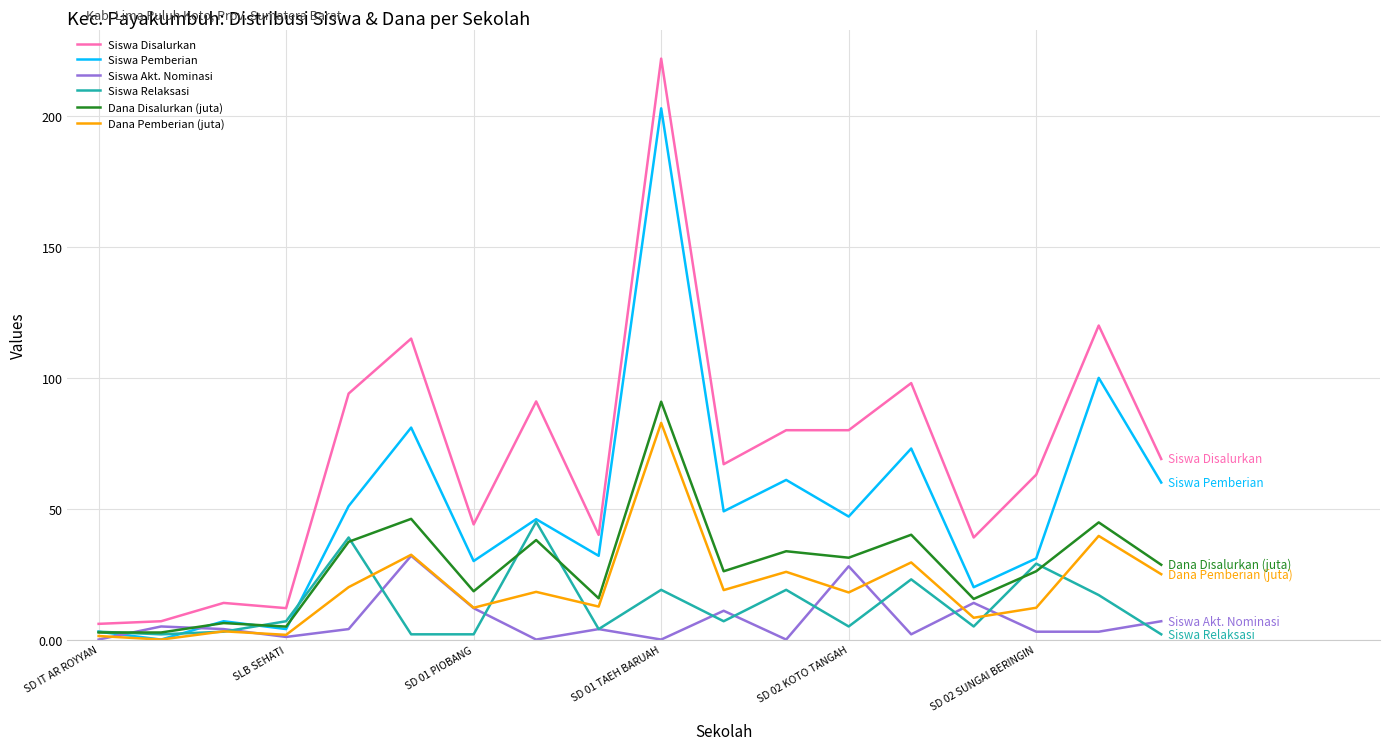

What is the sum of all Dana Disalurkan (juta) values?

509.4